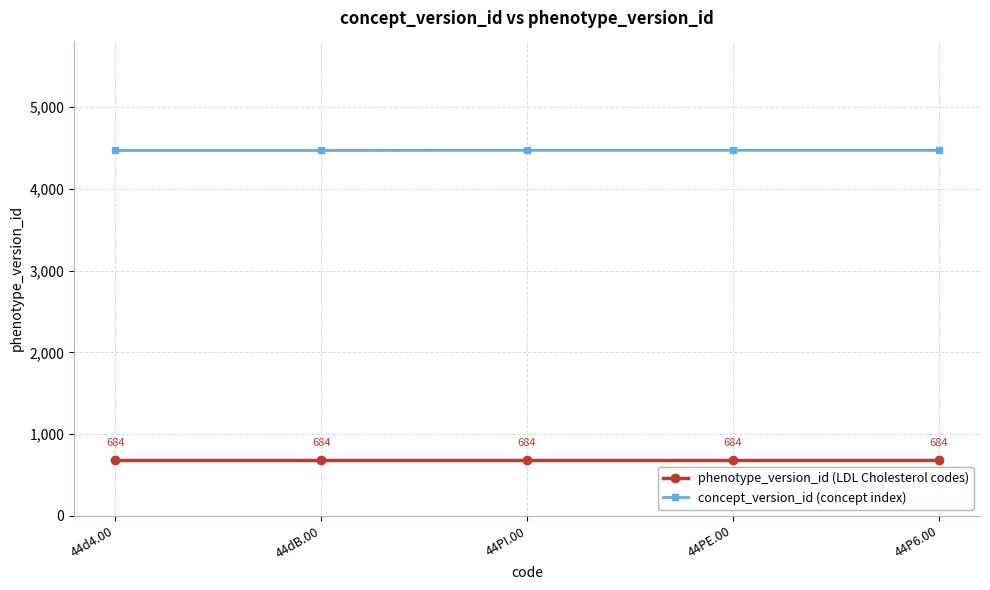

What is the label of the 2nd point from the right?

44PE.00